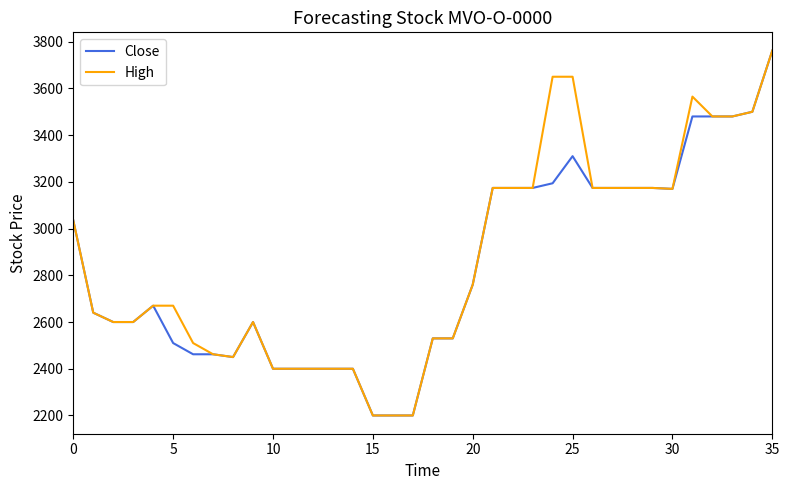

What is the smallest value displayed?

2200